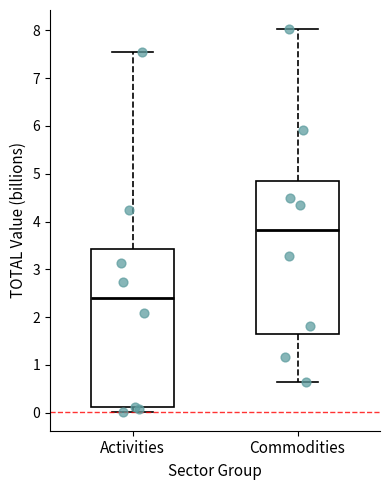

Reading left to right, read every box against the y-axis: the position of its median line, the range the box covers, and the ends of its whiskers. The values are not printed on the chart, so give them approximately, as read against the axis.

Activities: median 2.4, box 0.1 to 3.4, whiskers 0.0 to 7.5
Commodities: median 3.8, box 1.7 to 4.8, whiskers 0.6 to 8.0